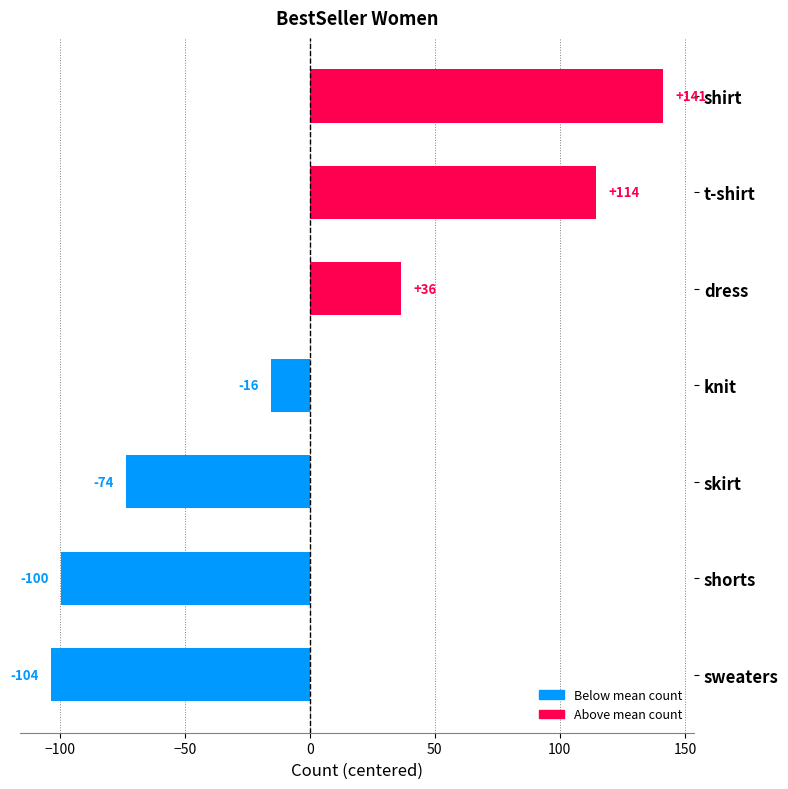

What is the value of the 6th bar from the top?

-99.6